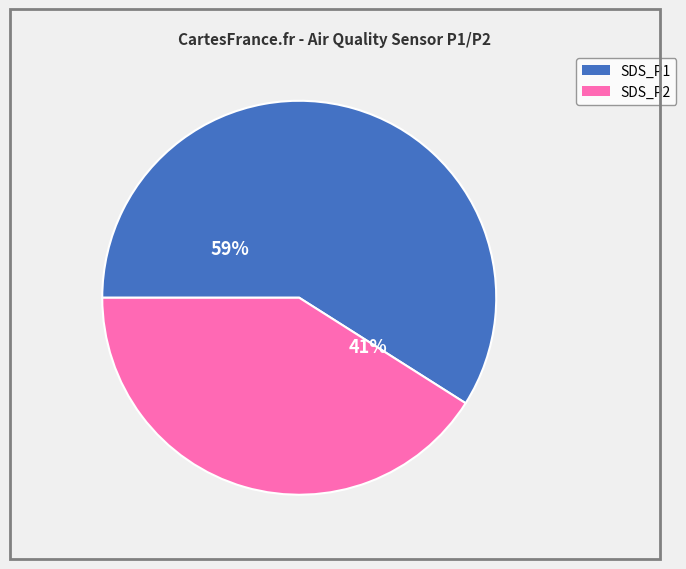

True or false: SDS_P1 accounts for 72% of the total.

False